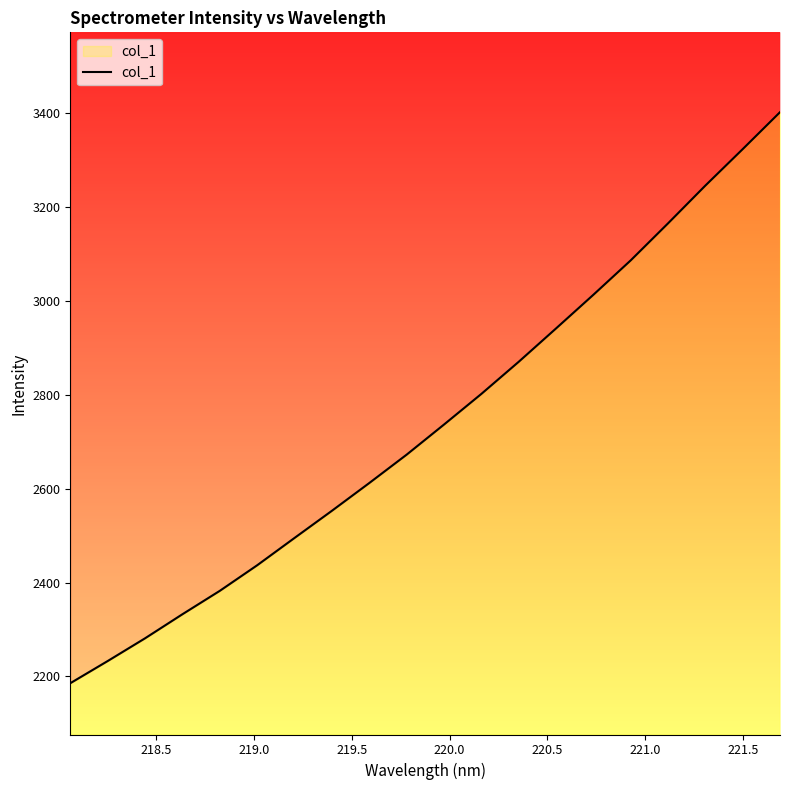

What is the difference between the maximum and second lowest values?

1169.4